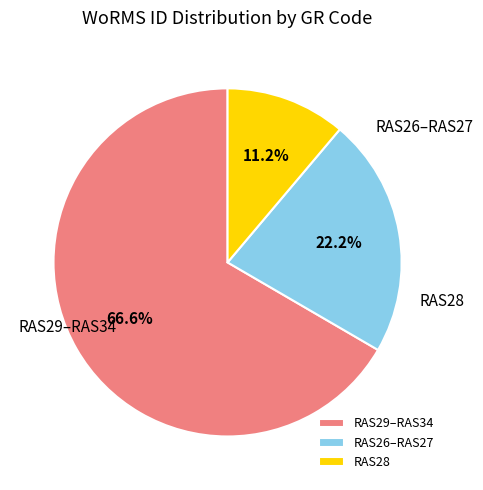

Which category has the smallest portion of the pie?

RAS28